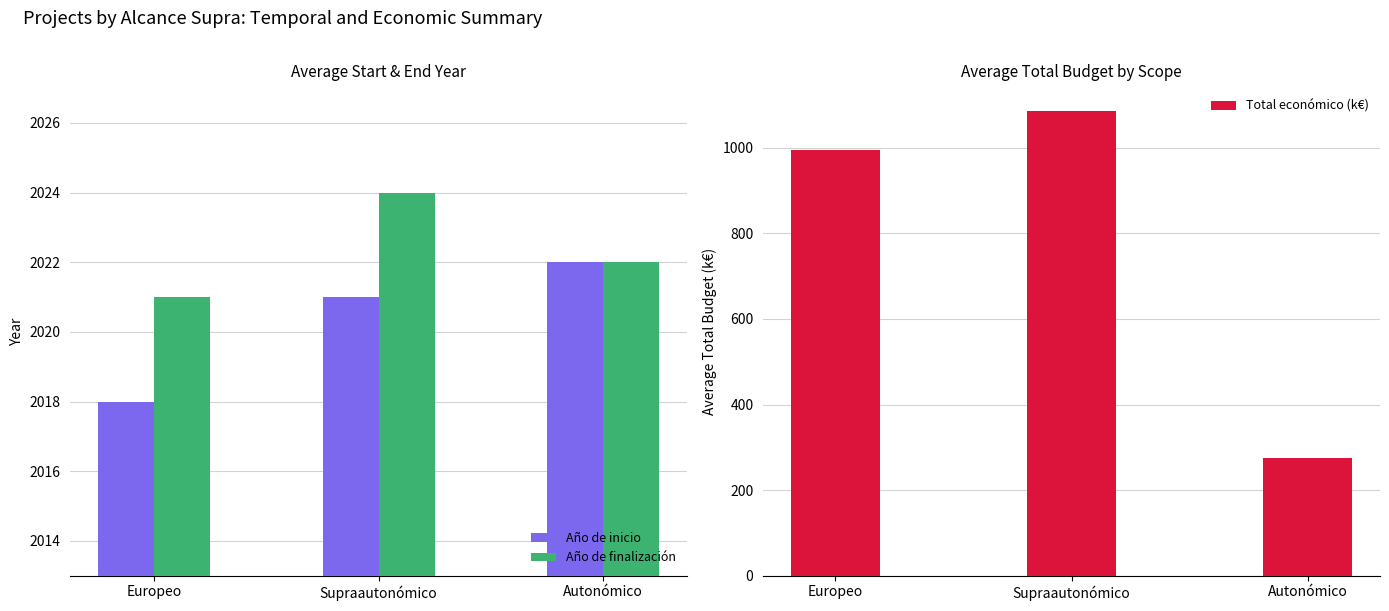

Where is Año de inicio nearest to the value 2020?

Supraautonómico